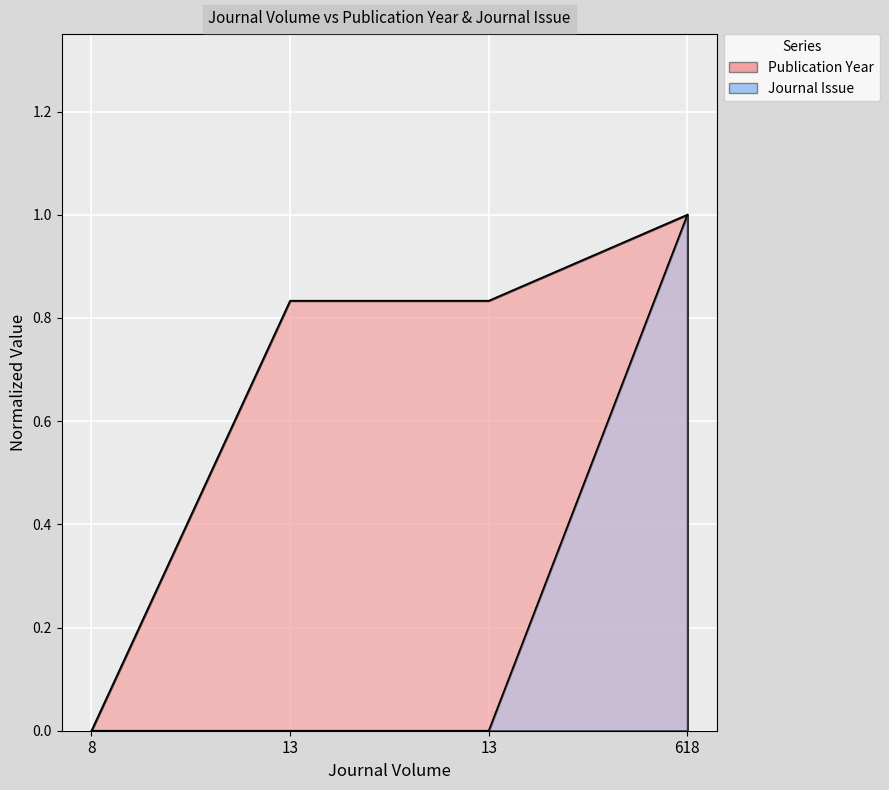

What is the label of the 3rd point from the left?

13